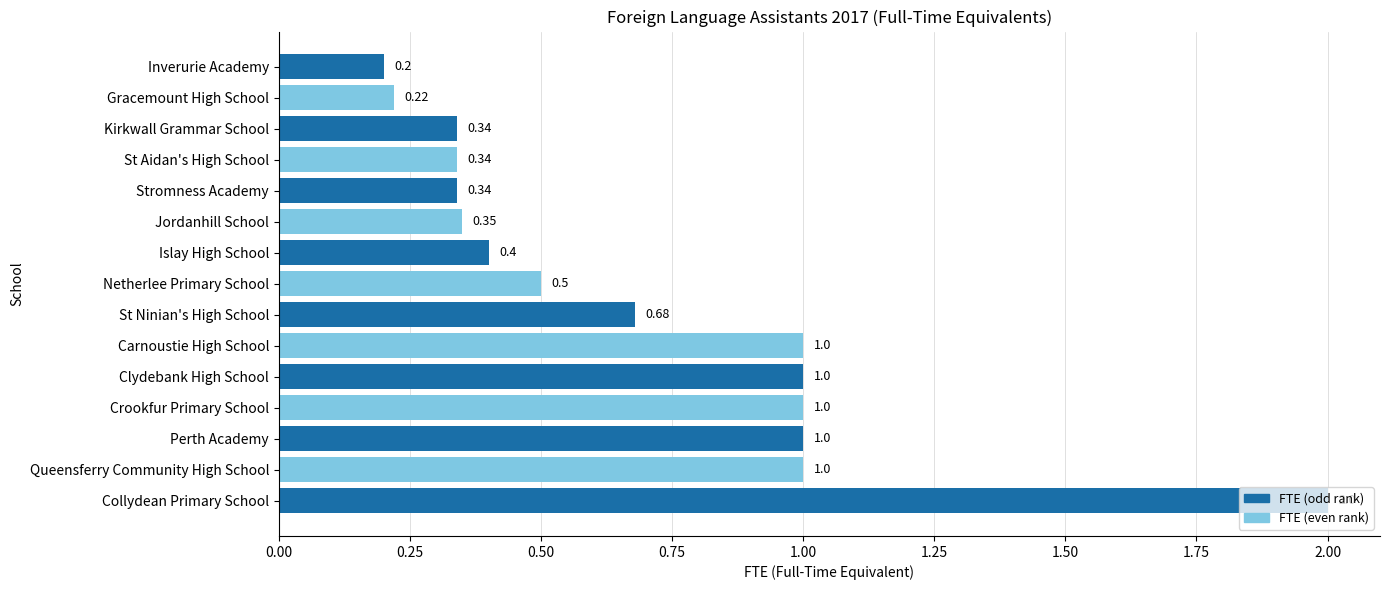

Which category has the highest value across all series?

Collydean Primary School